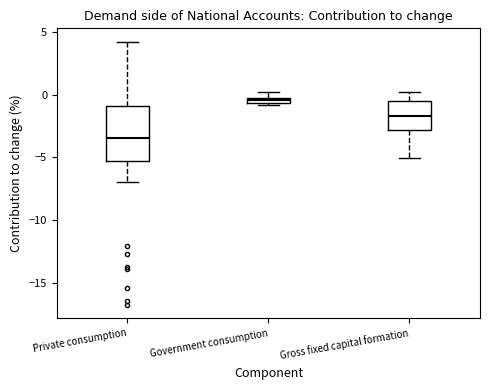

Which box is the tallest, from its lower edge to its upper edge?

Private consumption